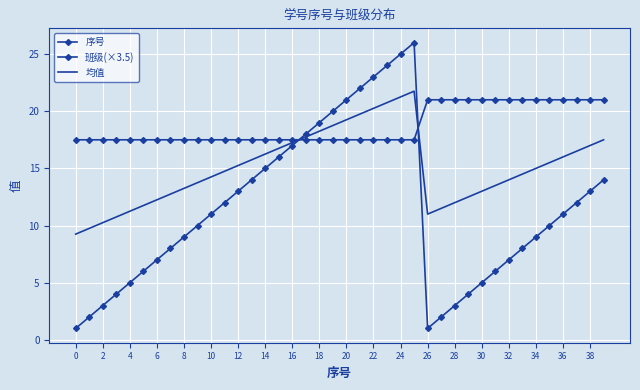

How many lines are shown in the chart?

3